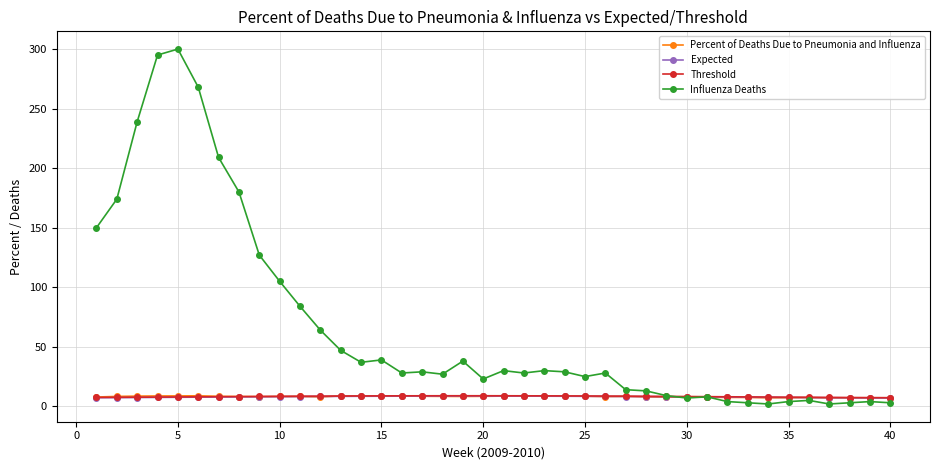

What is the highest value of the Expected series?

8.6